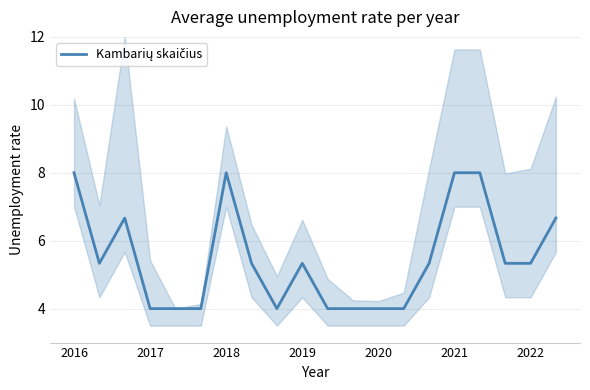

What is the sum of the values at 15 and 10?

12.0